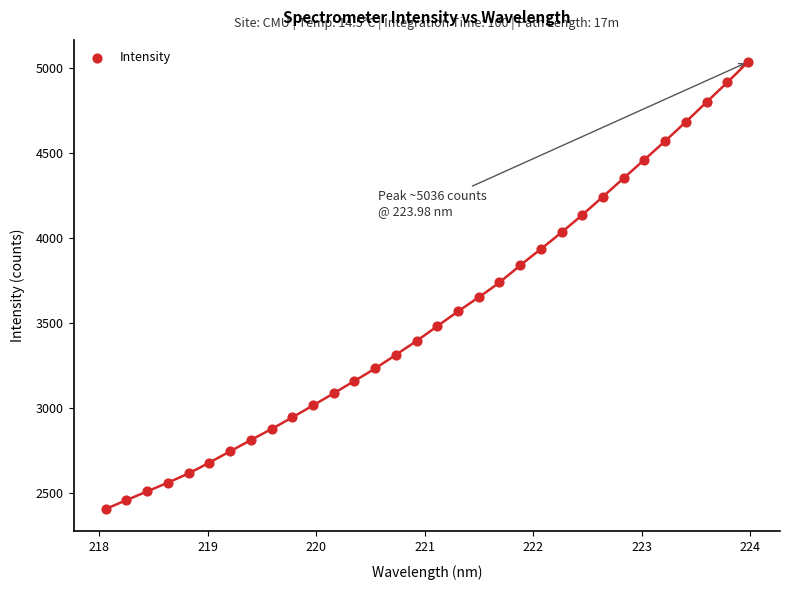

What is the range of X values (max minus min)?

5.9